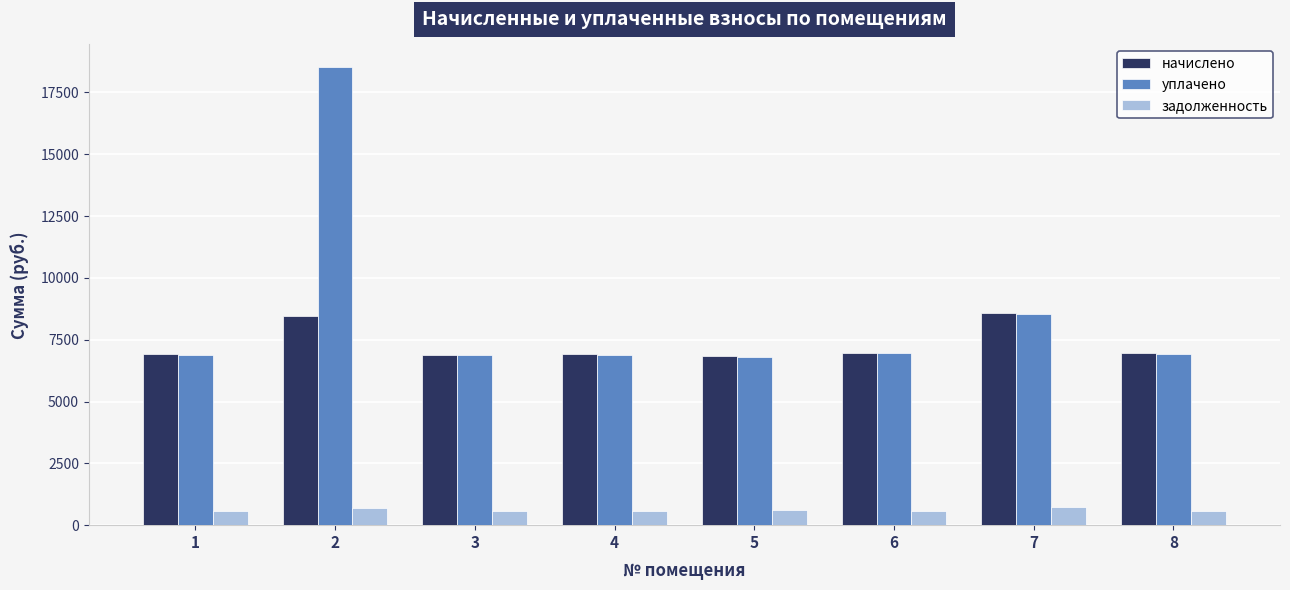

Which series has the widest spread of values?

уплачено